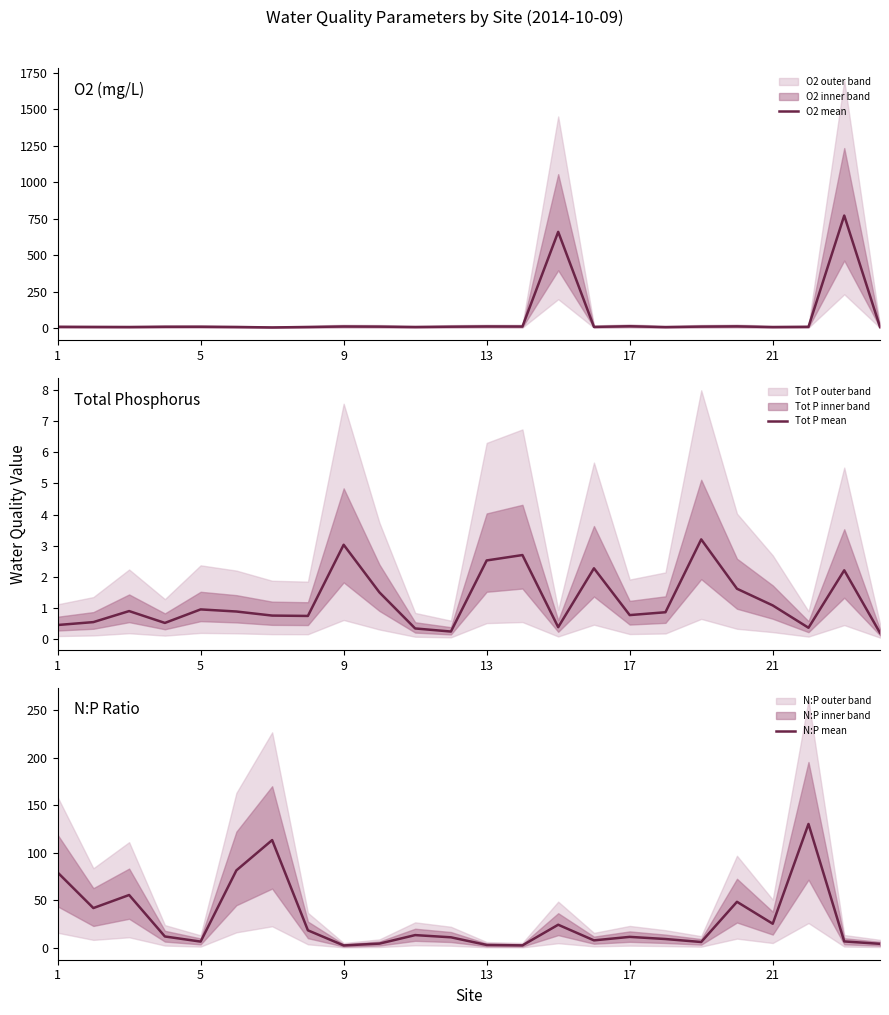

Is this an area chart (filled region under the line)?

No